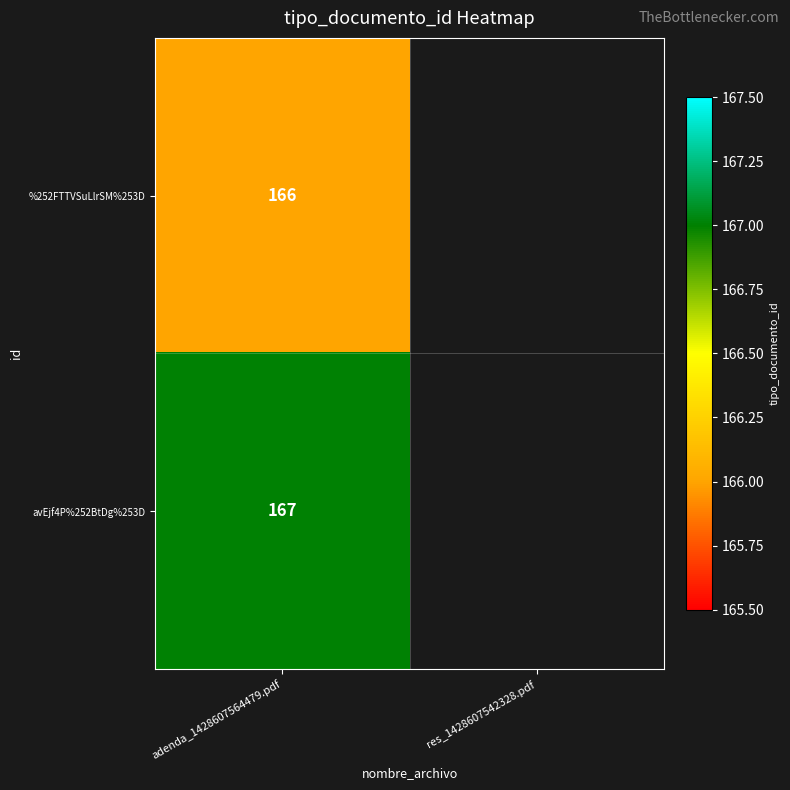

Is it true that avEjf4P%252BtDg%253D equals 85 at adenda_1428607564479.pdf?

False